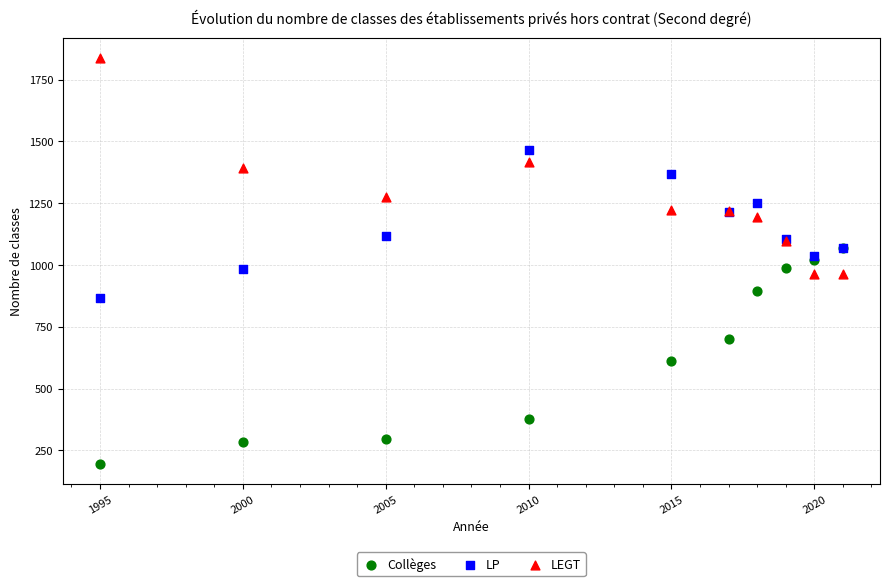

In the LP series, what Y value is closest to 1166?

1214.0